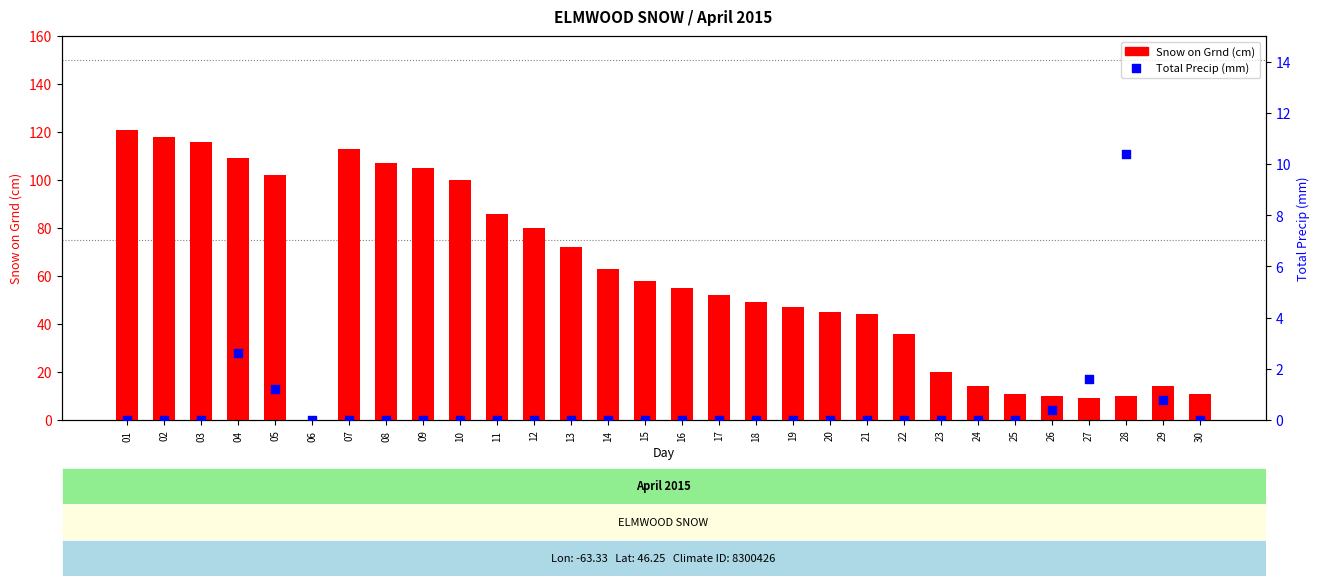

What is the total value across all series at 19?

47.0